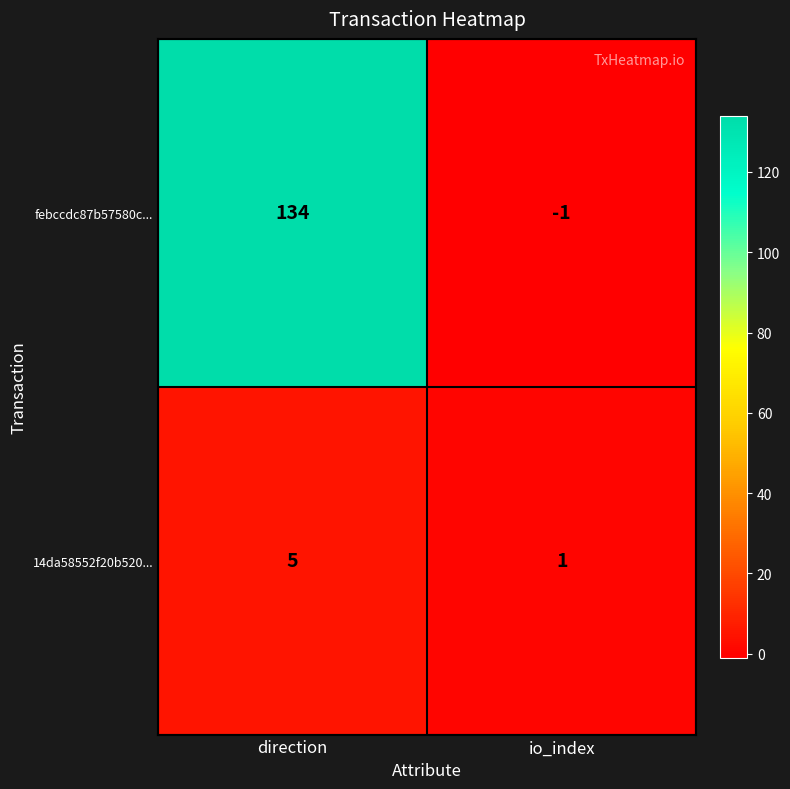

Reading right to left, transcribe all the data shown in this chart.

febccdc87b57580c...: io_index=-1	direction=134
14da58552f20b520...: io_index=1	direction=5